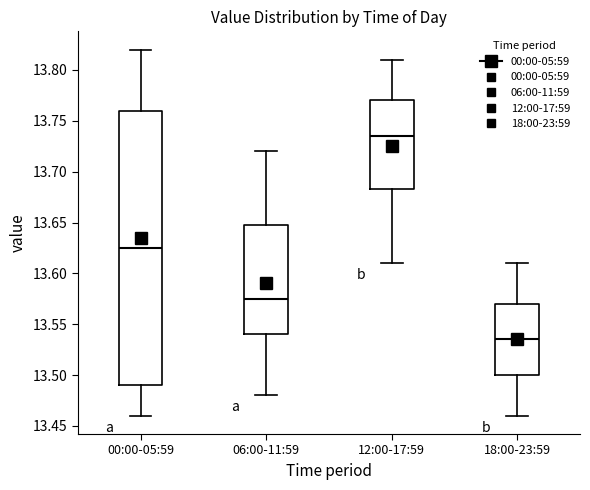

Where does the median line of the box for 06:00-11:59 sit on the y-axis? The values are not printed on the chart, so give them approximately, as read against the axis.

13.575